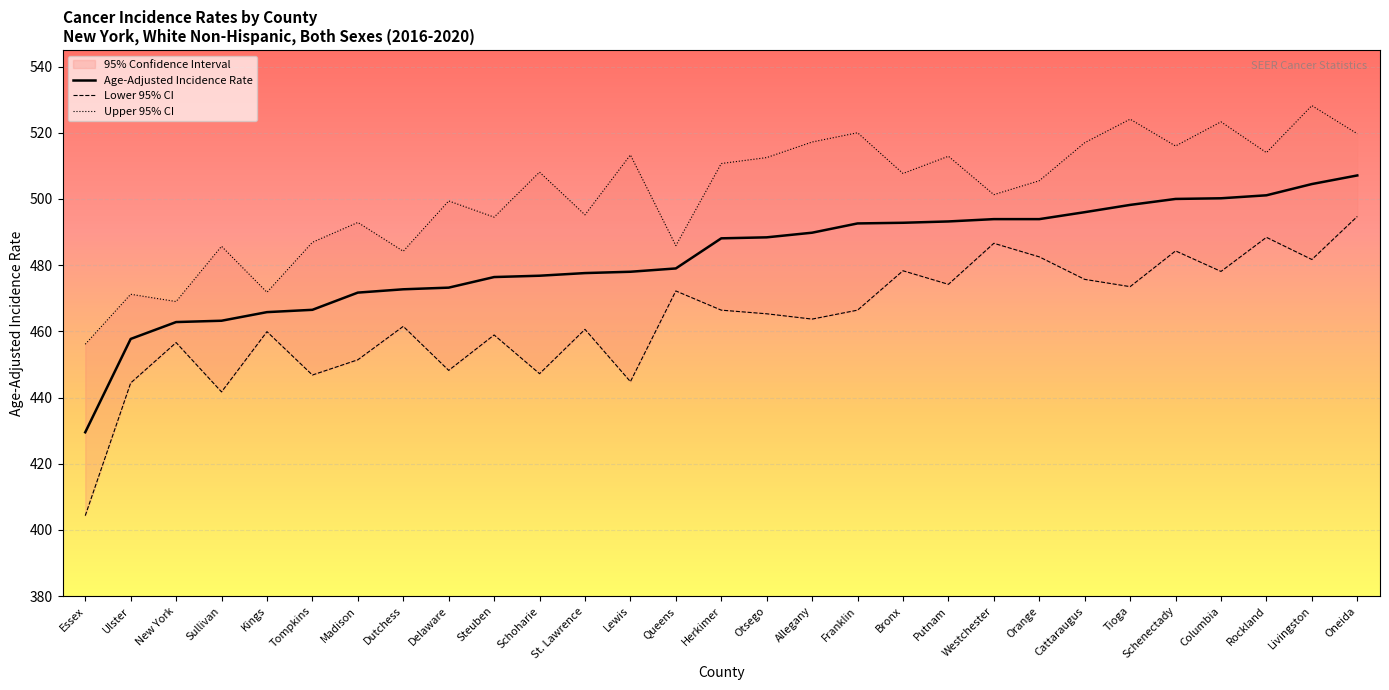

True or false: Upper 95% CI and Age-Adjusted Incidence Rate cross at least once.

False